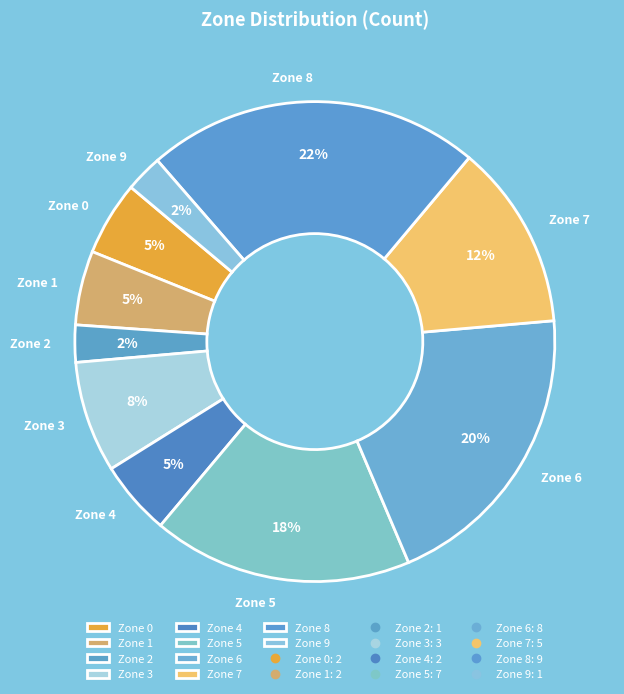

Combined, do Zone 6 and Zone 4 account for over 50%?

No